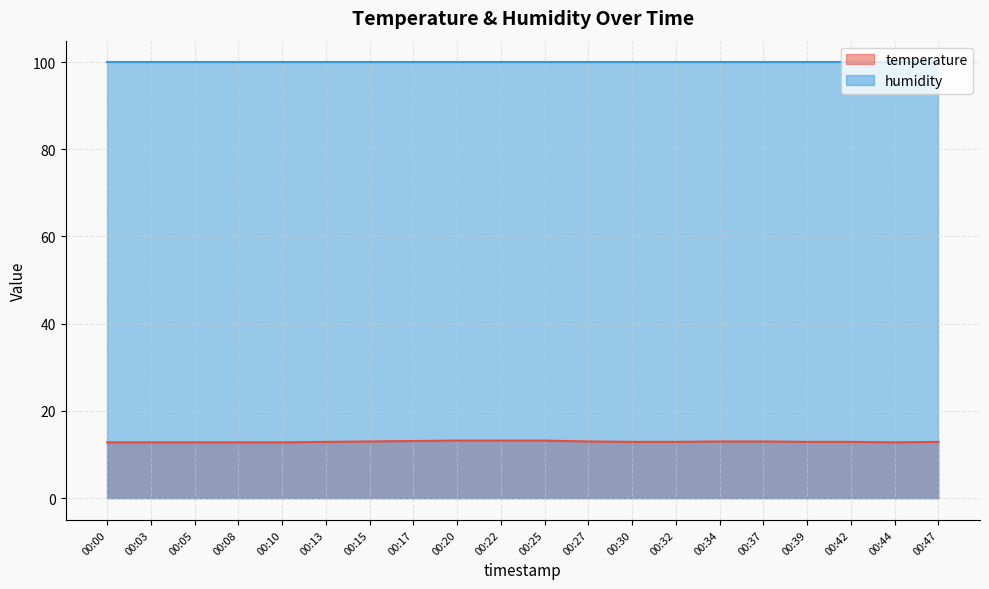

Rank the categories by value from highest to lowest.

00:20, 00:22, 00:25, 00:17, 00:15, 00:27, 00:34, 00:37, 00:13, 00:30, 00:32, 00:39, 00:42, 00:47, 00:00, 00:03, 00:05, 00:08, 00:10, 00:44